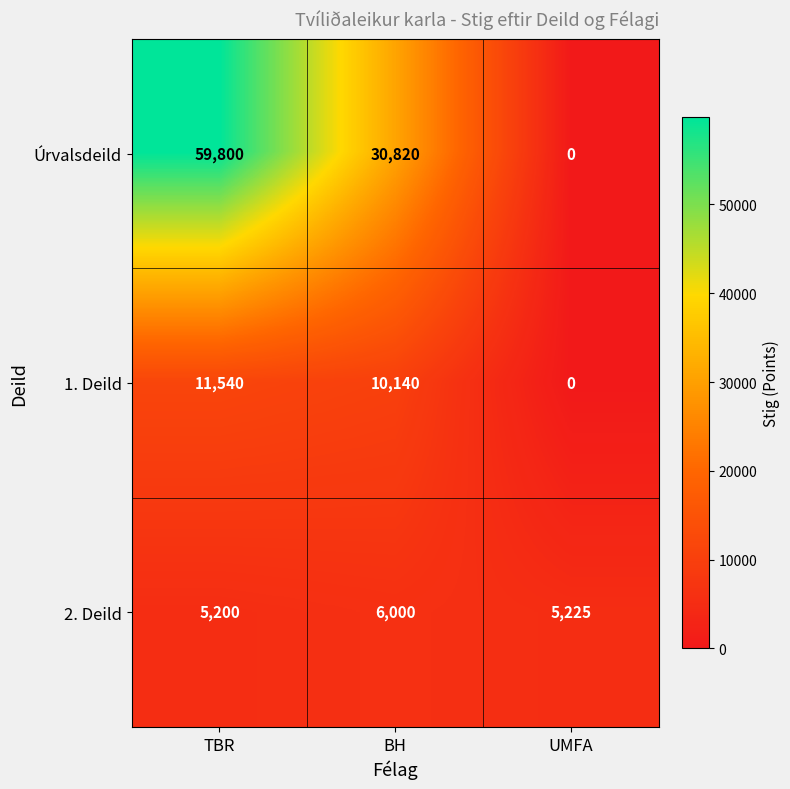

What is the approximate value of 2. Deild at BH, to the nearest 10?

6000